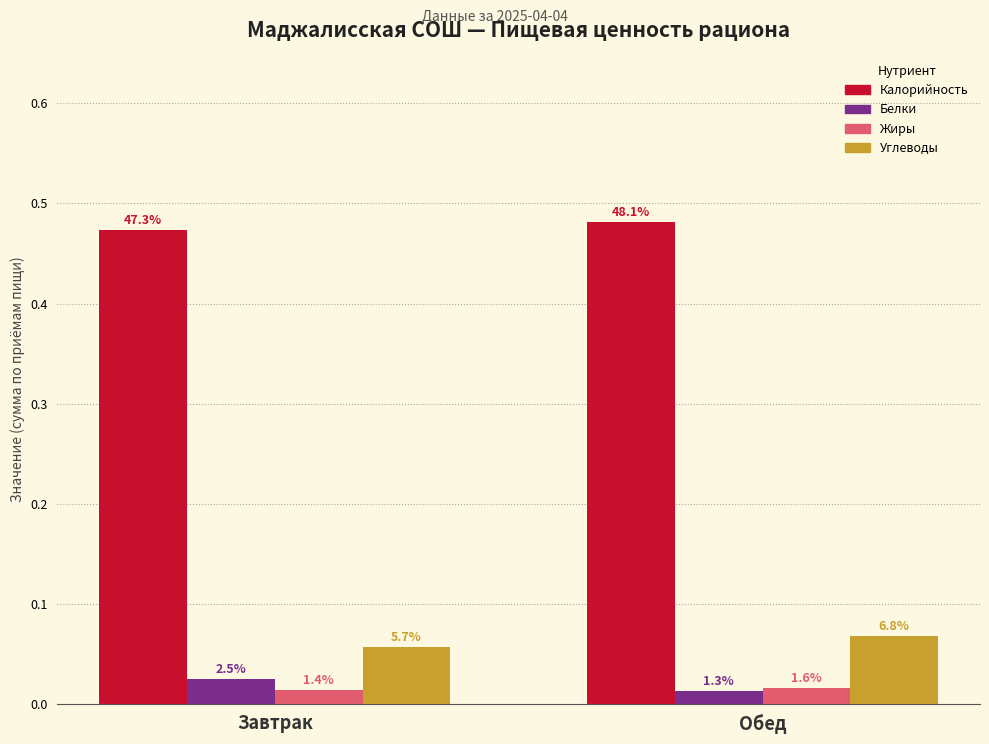

Which series changed the most between Завтрак and Обед?

Белки